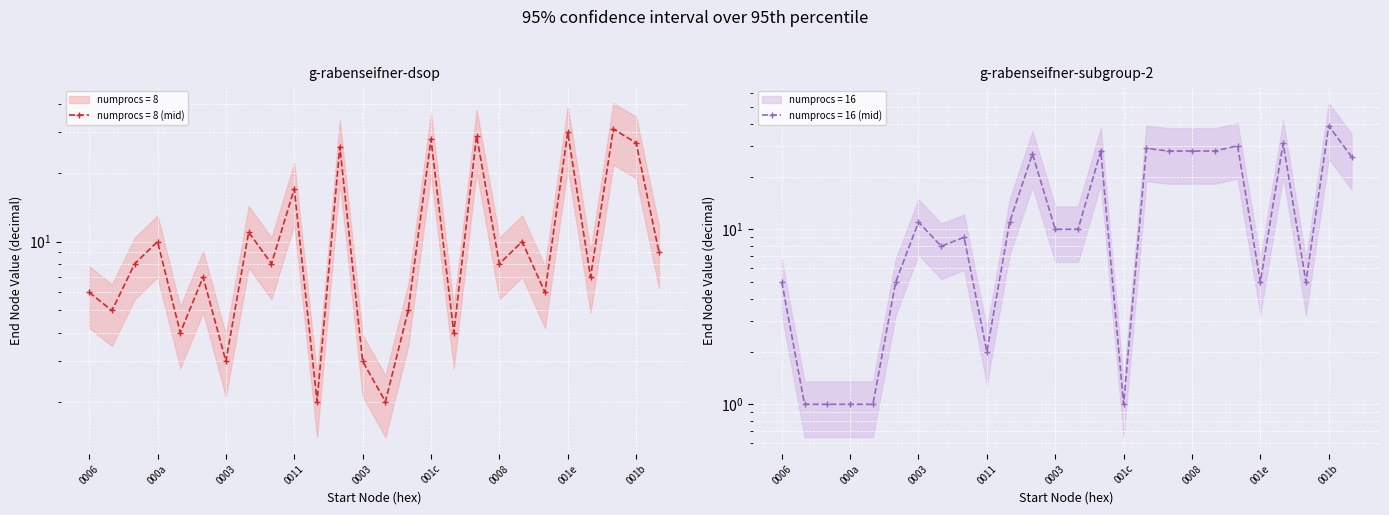

Is the value of numprocs = 16 at 23 greater than the value of numprocs = 8 at 000a?

No